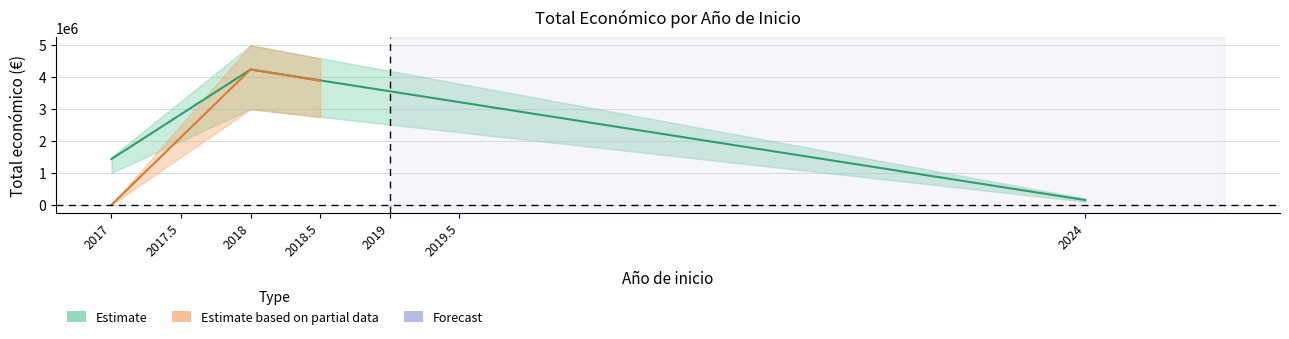

Where is Total económico nearest to the value 2477961?

2017